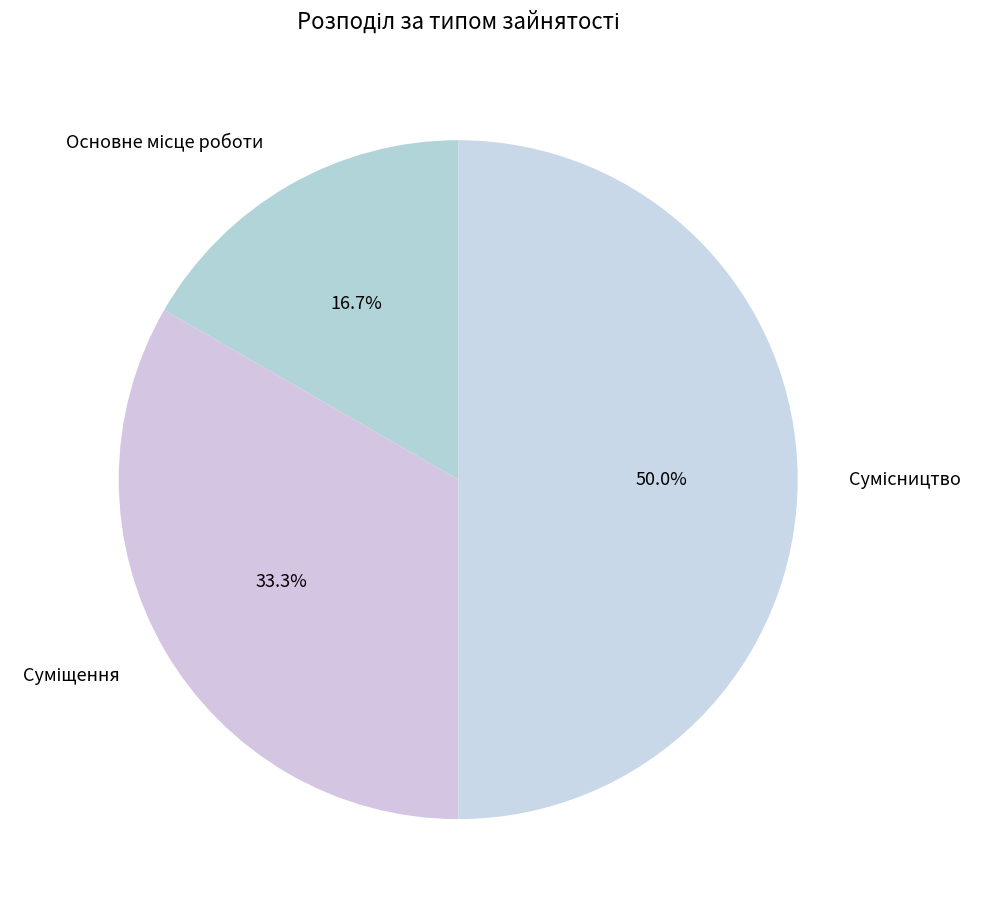

To the nearest percent, what is the difference between the largest and smallest slice percentages?

33%